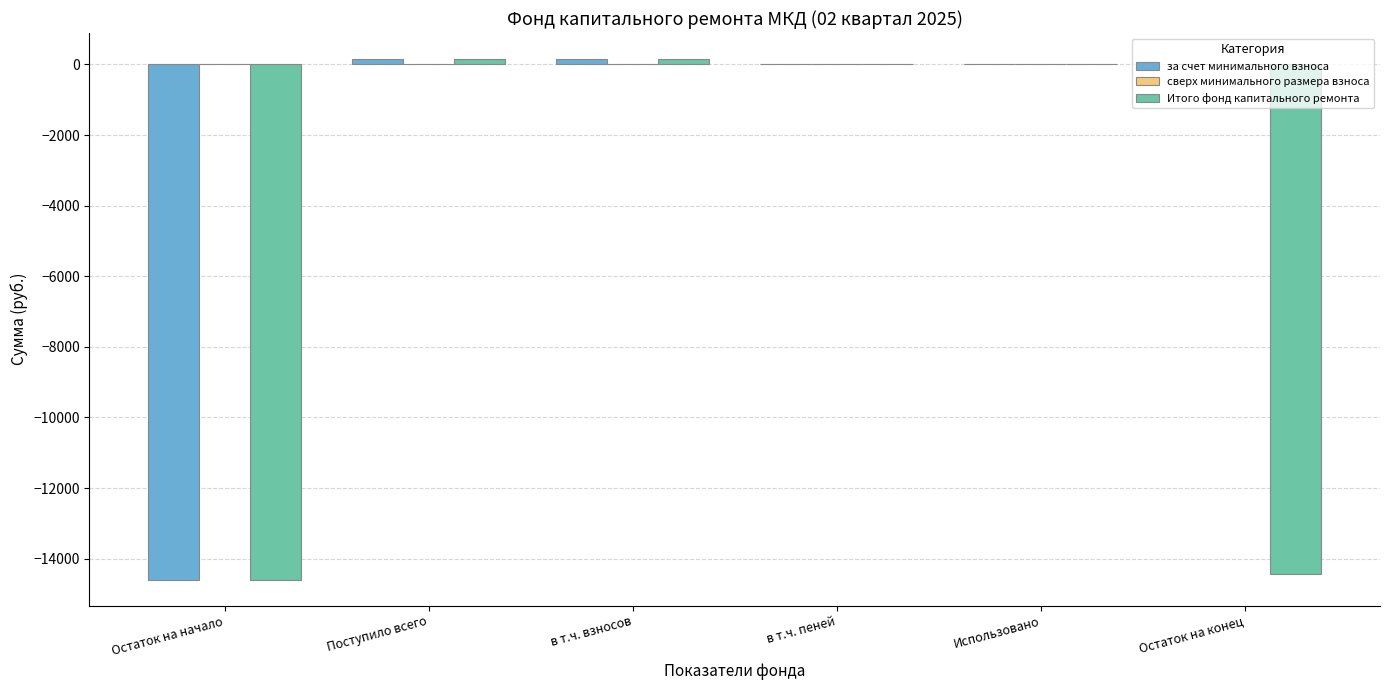

True or false: за счет минимального взноса has a value of -7039.0 at Остаток на начало.

False